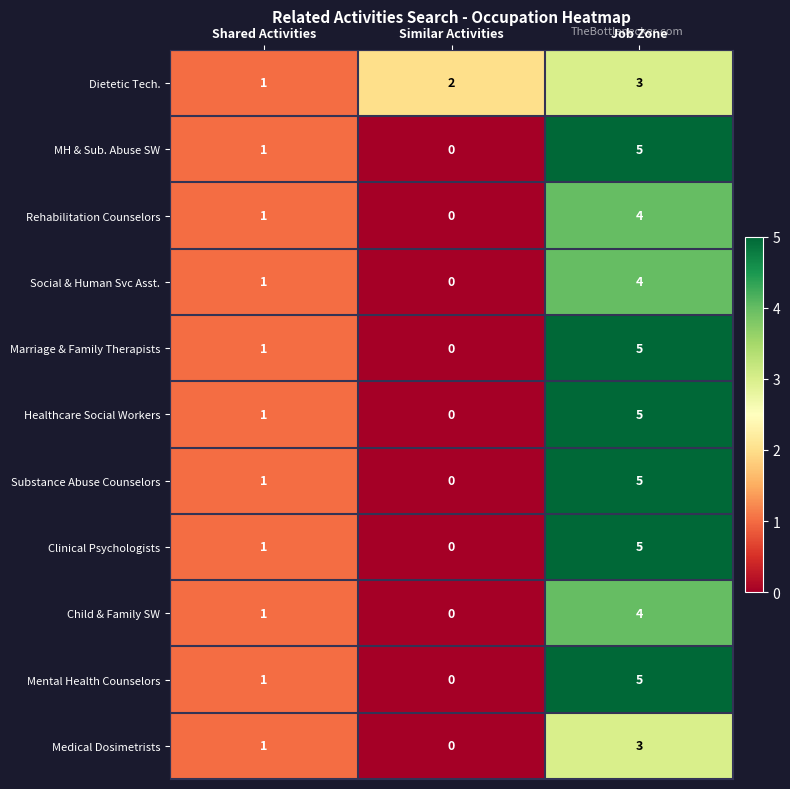

At which category is the sum across all series the highest?

Job Zone